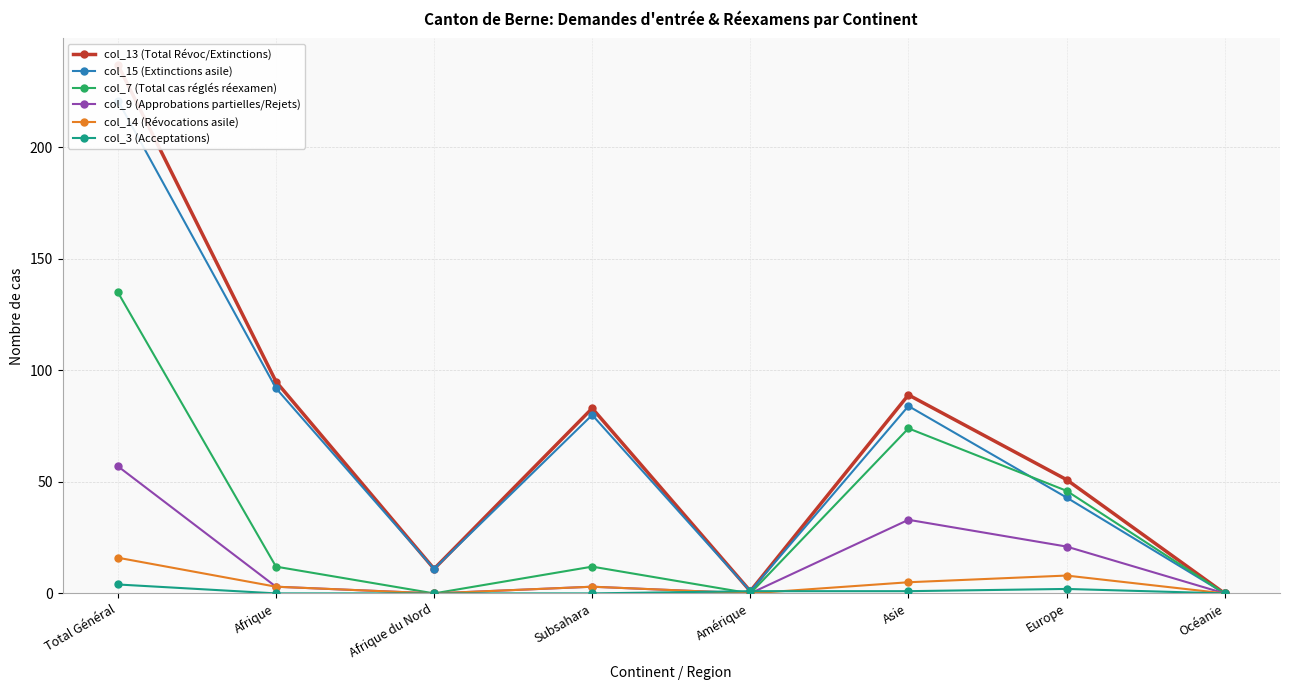

The value of col_13 (Total Révoc/Extinctions) at Amérique is 1. True or false?

True